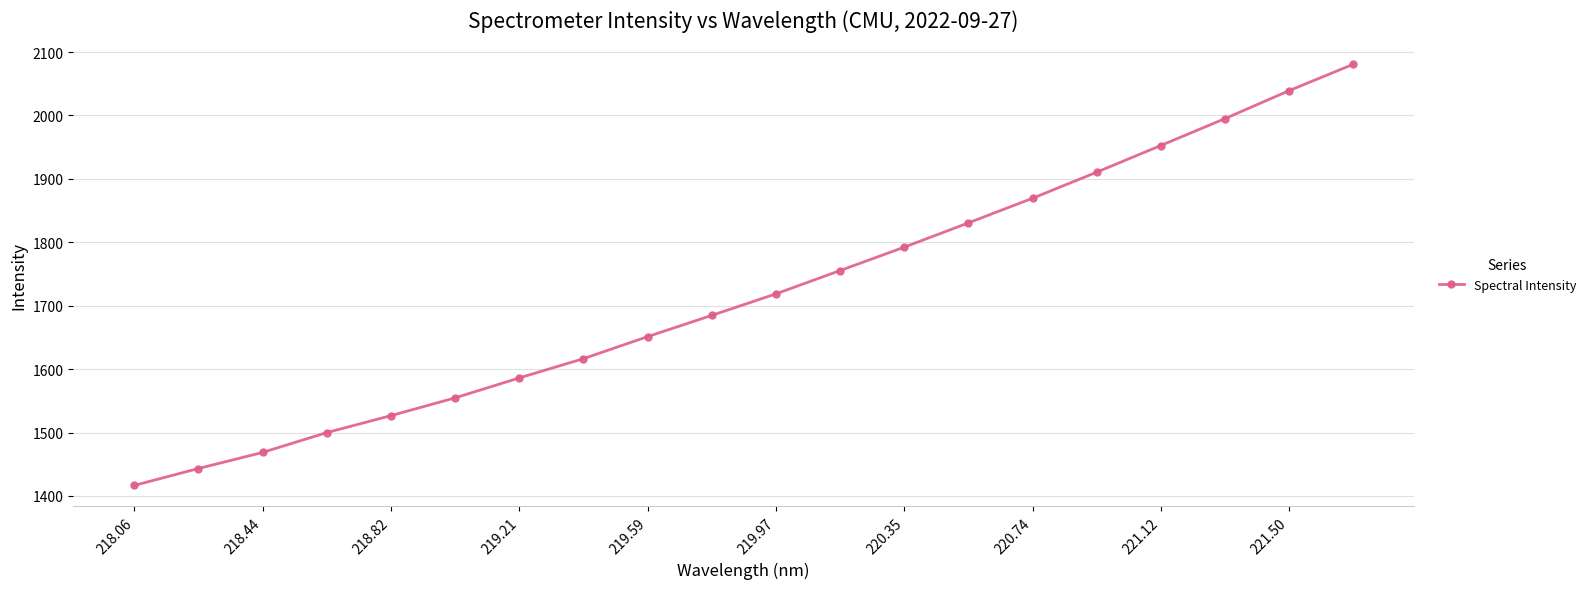

What is the difference between the maximum and second lowest values?

637.3